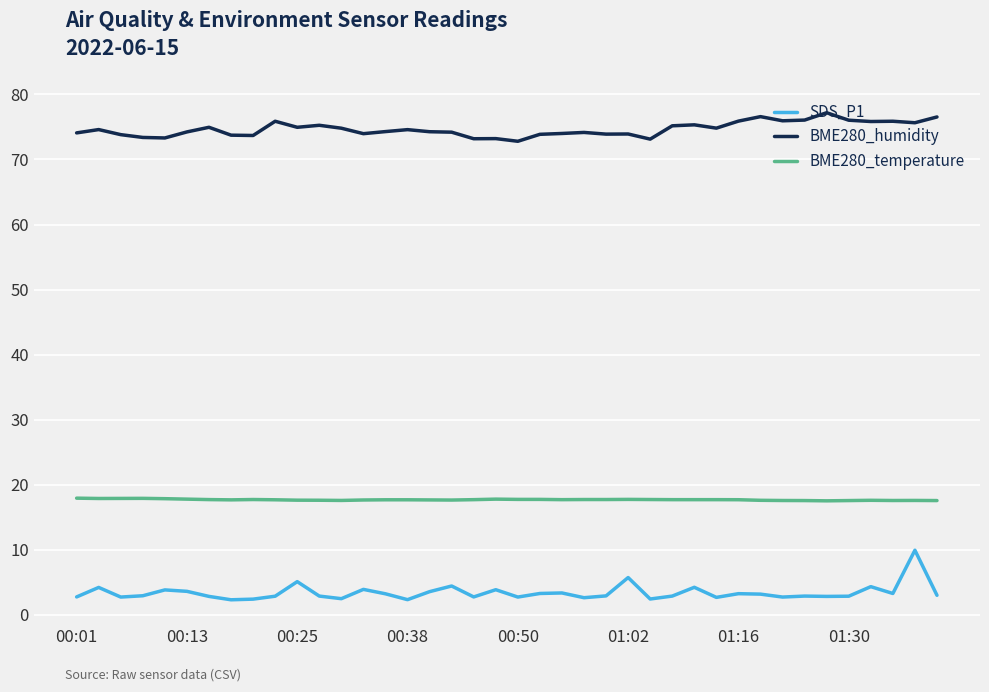

List the series in order of their overall mean, highest first.

BME280_humidity, BME280_temperature, SDS_P1